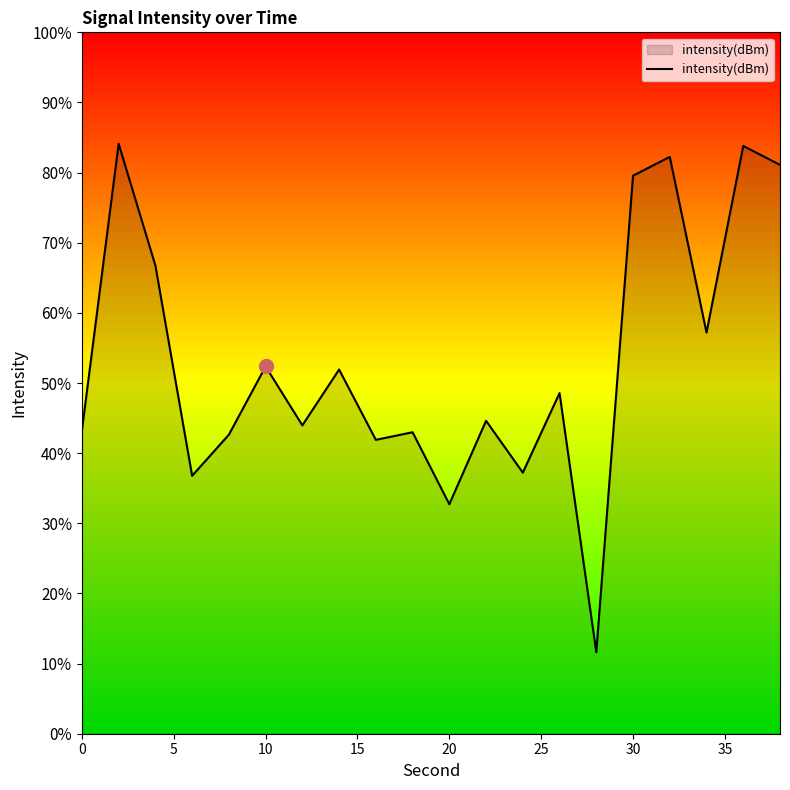

Reading left to right, extract all data points from this chart.

-119.8	-91.1	-103.3	-124.3	-120.2	-113.3	-119.2	-113.7	-120.7	-119.9	-127.1	-118.8	-123.9	-116.0	-141.9	-94.3	-92.4	-110.0	-91.3	-93.2